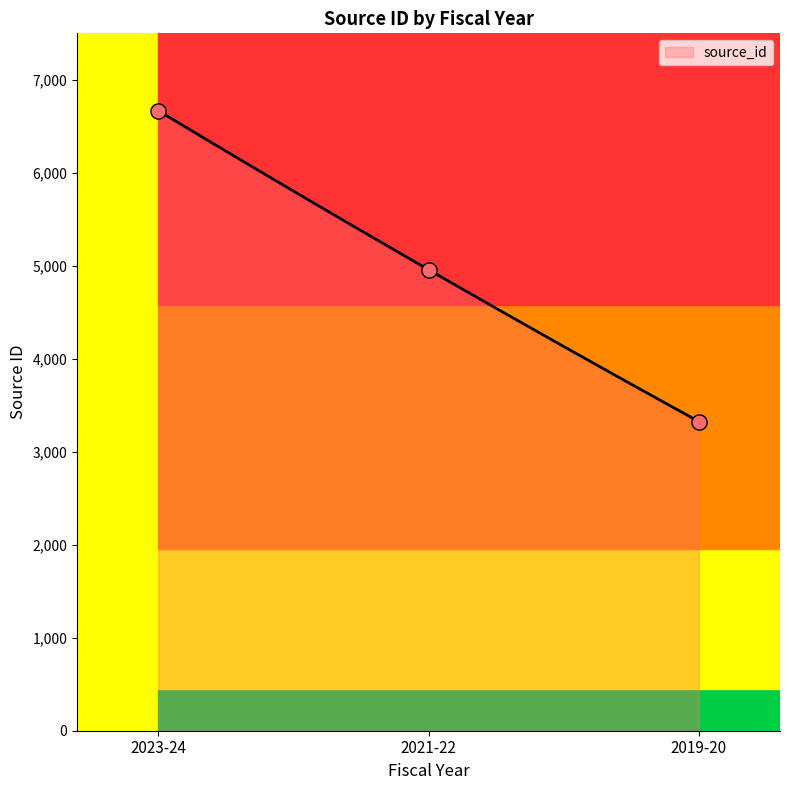

What is the change in value from 2023-24 to 2021-22?

-1710